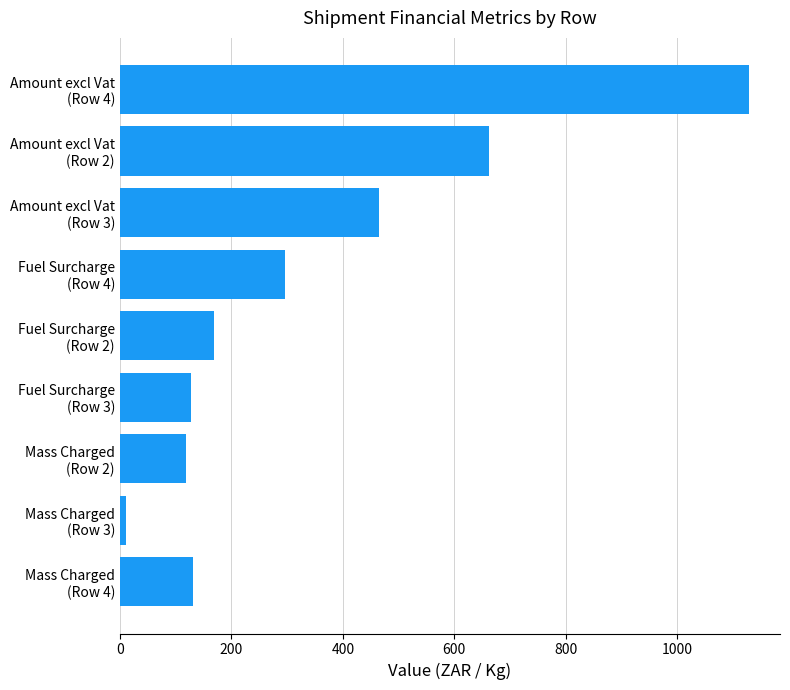

What is the smallest value displayed?

11.6